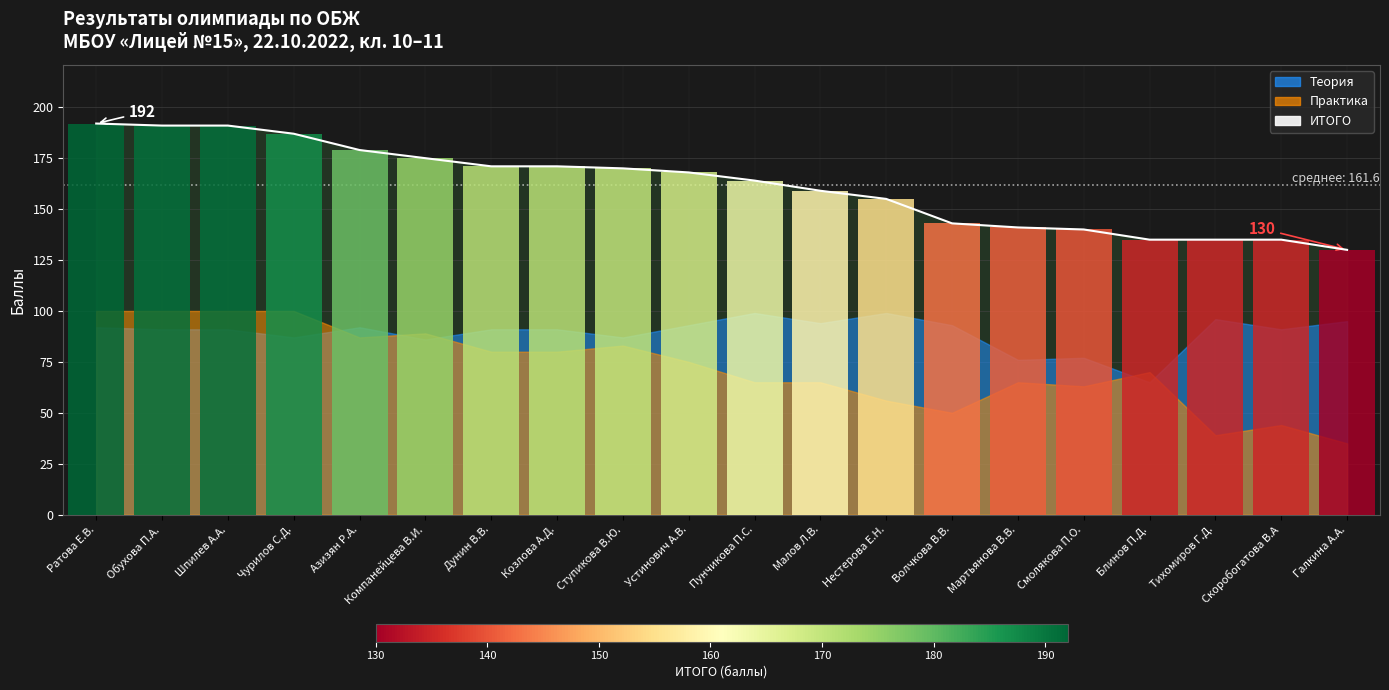

What is the change in value from Козлова А.Д. to Малов Л.В.?

-12